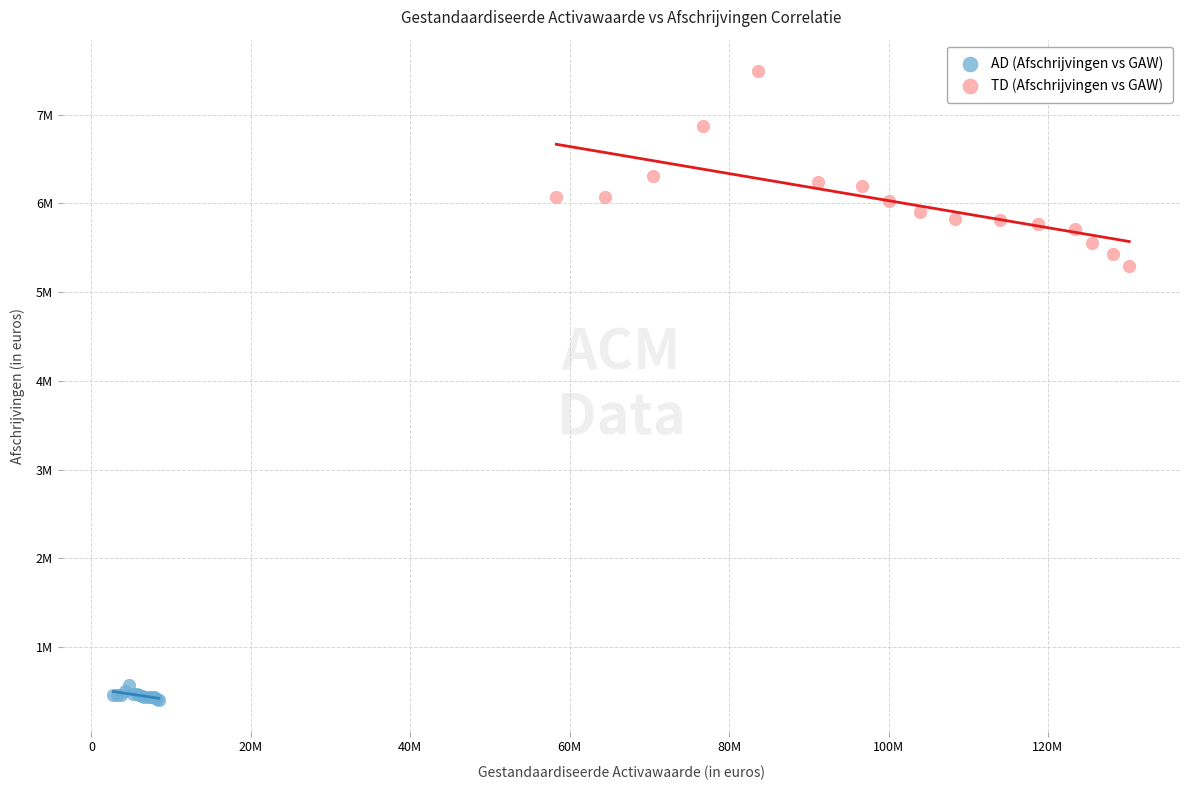

What are all the series names shown in the legend?

AD (Afschrijvingen vs GAW), TD (Afschrijvingen vs GAW)